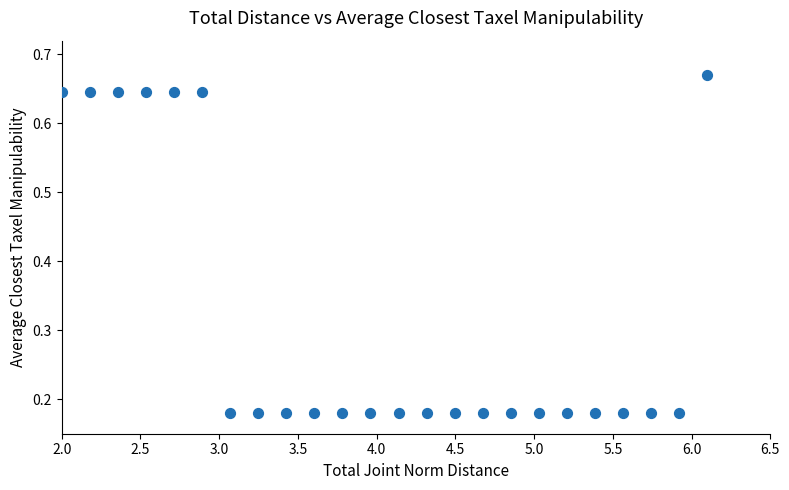

What is the range of X values (max minus min)?

4.1